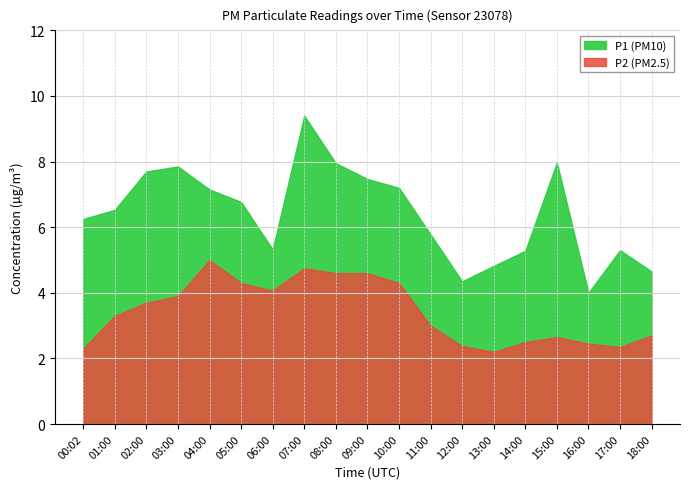

Reading left to right, extract all data points from this chart.

P1: 00:02=6.2	01:00=6.5	02:00=7.7	03:00=7.8	04:00=7.2	05:00=6.8	06:00=5.3	07:00=9.4	08:00=8.0	09:00=7.5	10:00=7.2	11:00=5.8	12:00=4.3	13:00=4.8	14:00=5.3	15:00=8.0	16:00=4.0	17:00=5.3	18:00=4.7
P2: 00:02=2.3	01:00=3.3	02:00=3.7	03:00=3.9	04:00=5.0	05:00=4.3	06:00=4.1	07:00=4.8	08:00=4.6	09:00=4.6	10:00=4.3	11:00=3.0	12:00=2.4	13:00=2.2	14:00=2.5	15:00=2.6	16:00=2.5	17:00=2.4	18:00=2.7